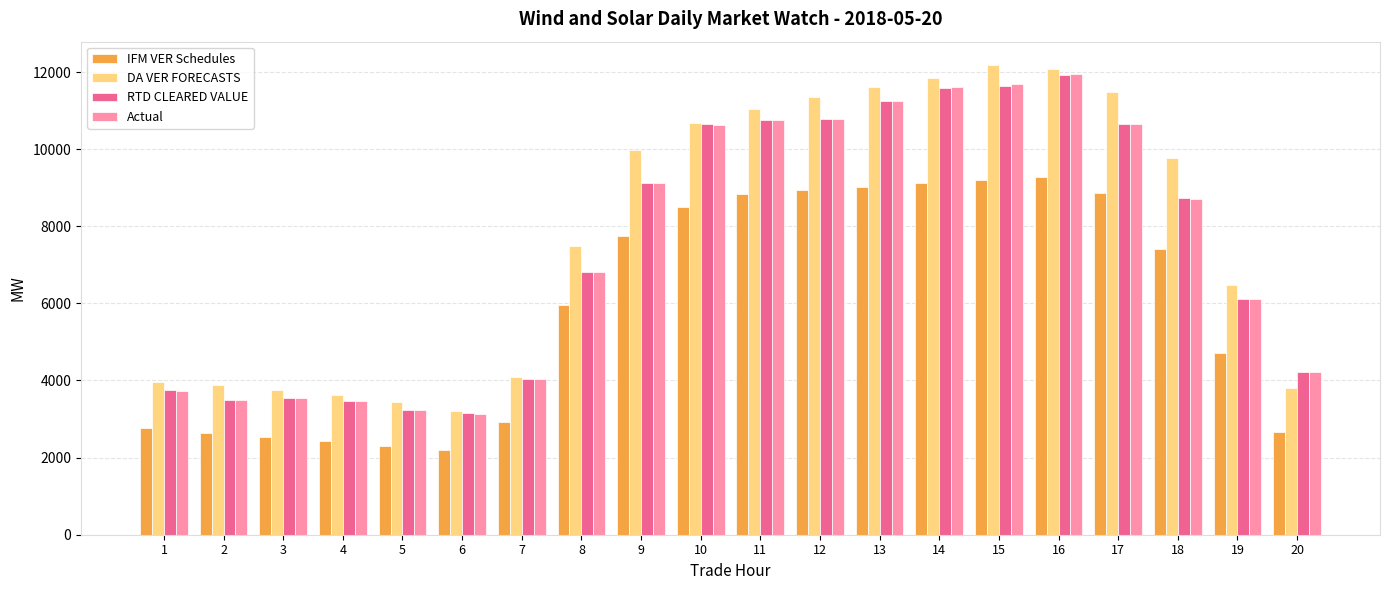

What is the smallest value displayed?

2194.5